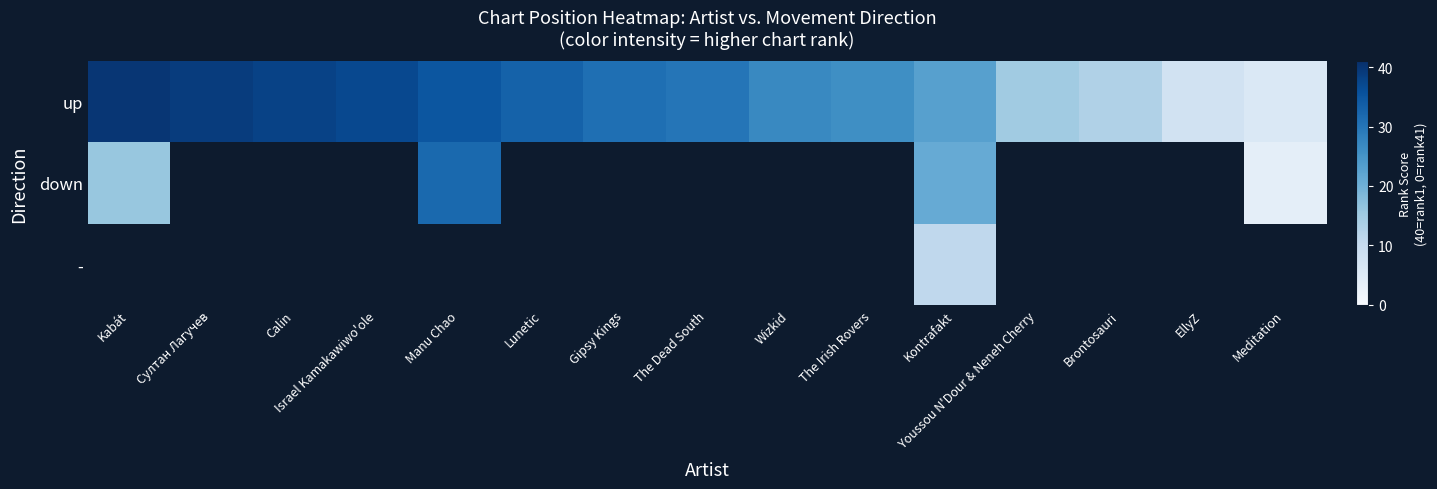

Which has a higher value, Kabát or Gipsy Kings?

Kabát